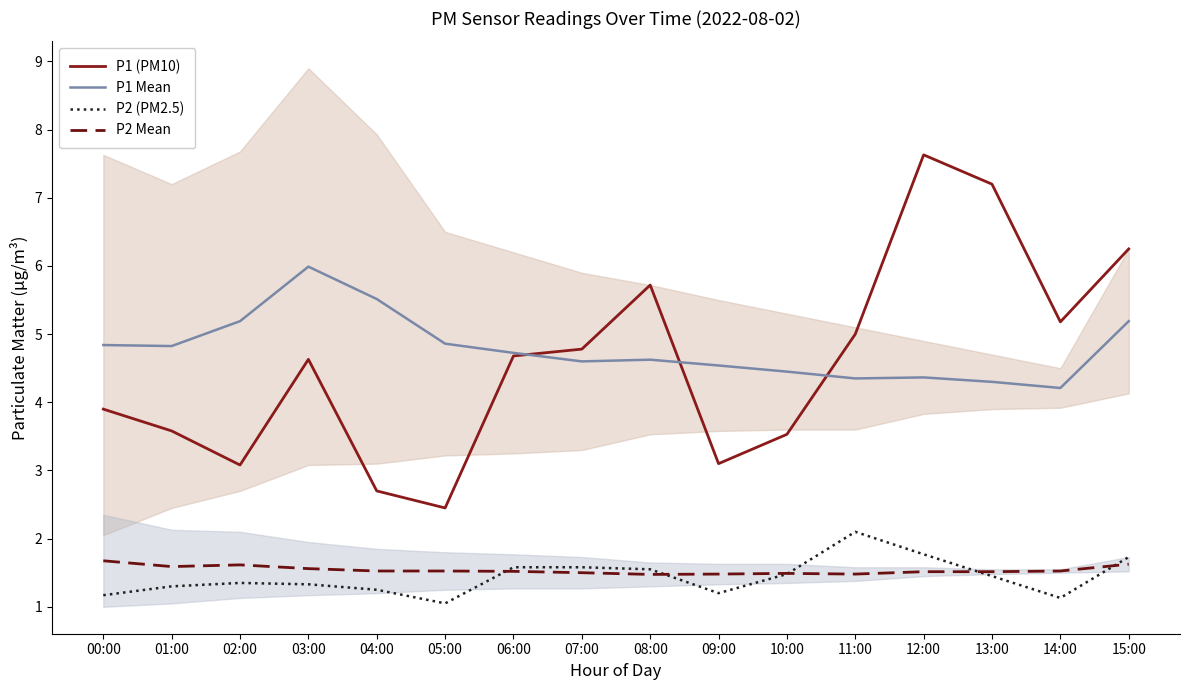

The value of P1 Mean at 05:00 is 4.9. True or false?

True